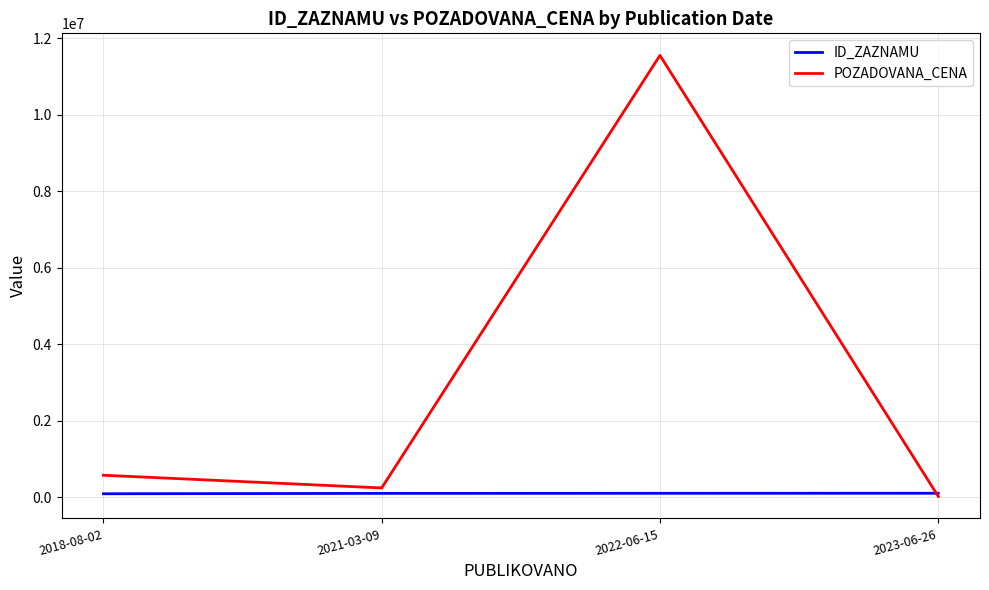

Rank the series by their average value, from highest to lowest.

POZADOVANA_CENA, ID_ZAZNAMU